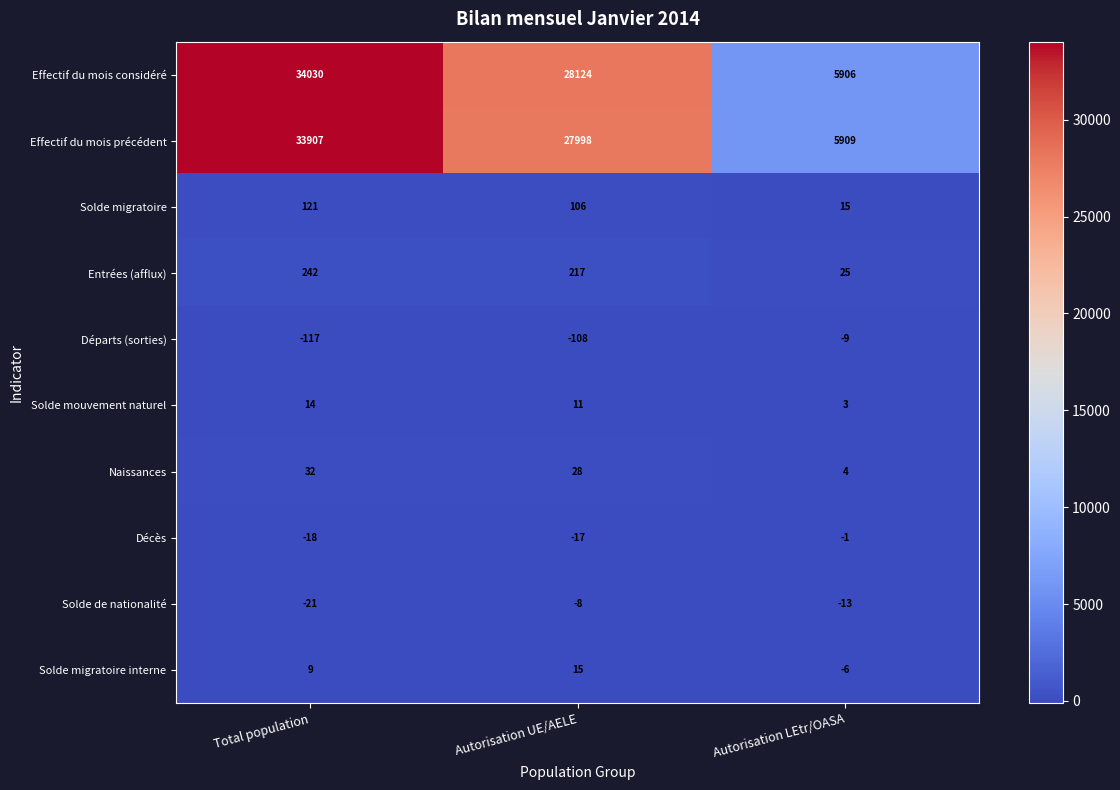

How many Naissances values are between 4 and 32?

3